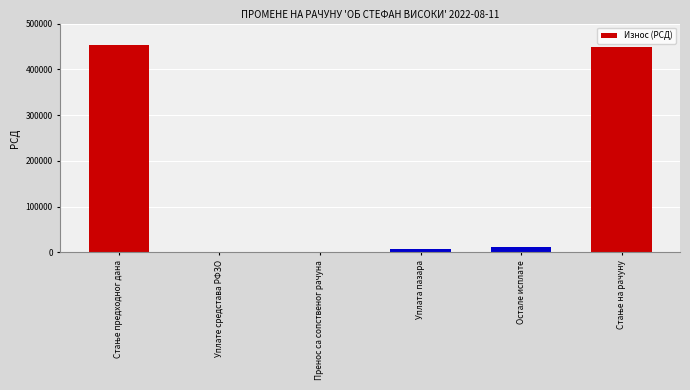

Is it true that the value at Уплате средстава РФЗО is -174853.5?

False